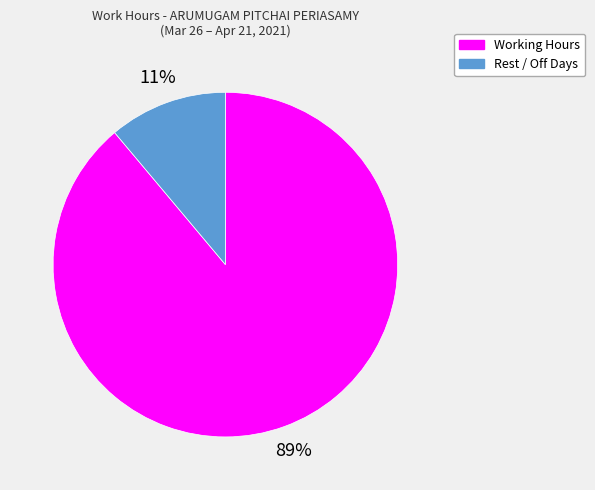

Between Rest / Off Days and Working Hours, which is larger?

Working Hours